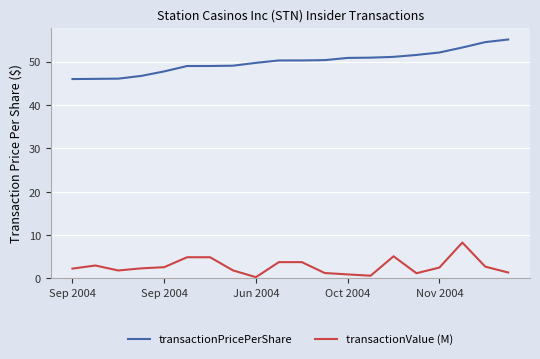

What is the greatest value displayed?

55.1